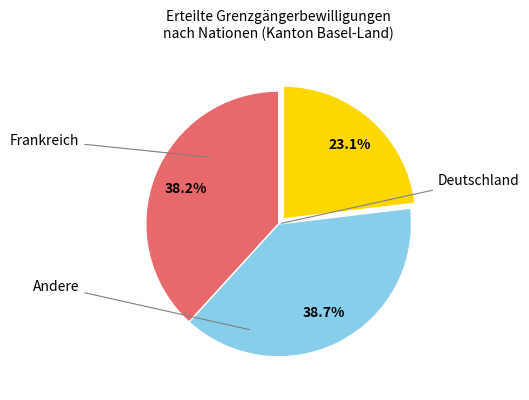

Does any single category account for the majority?

No